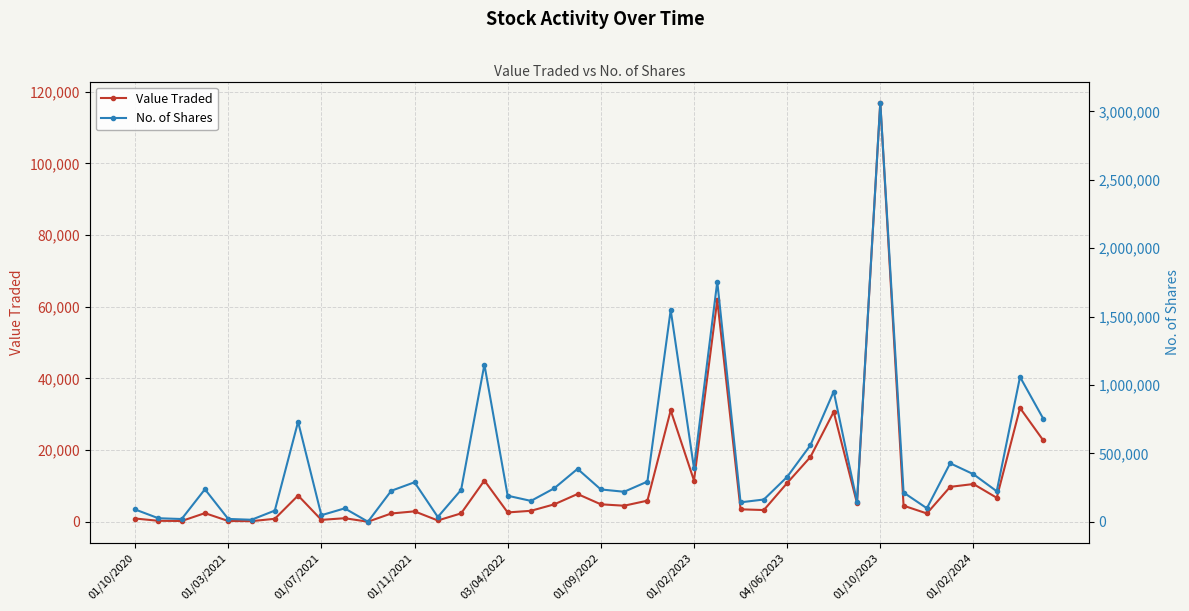

The No. of Shares series shows 231351 at 17. True or false?

False